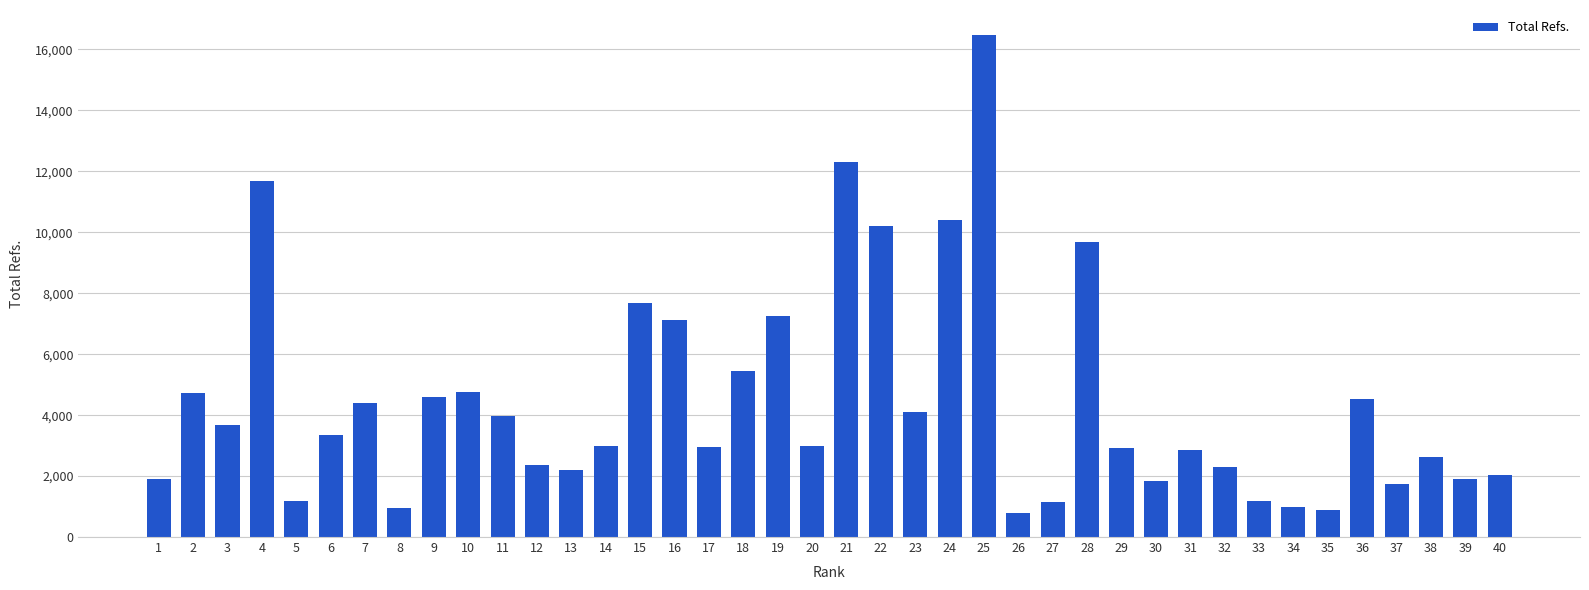

How many data points are less than 3003?

20